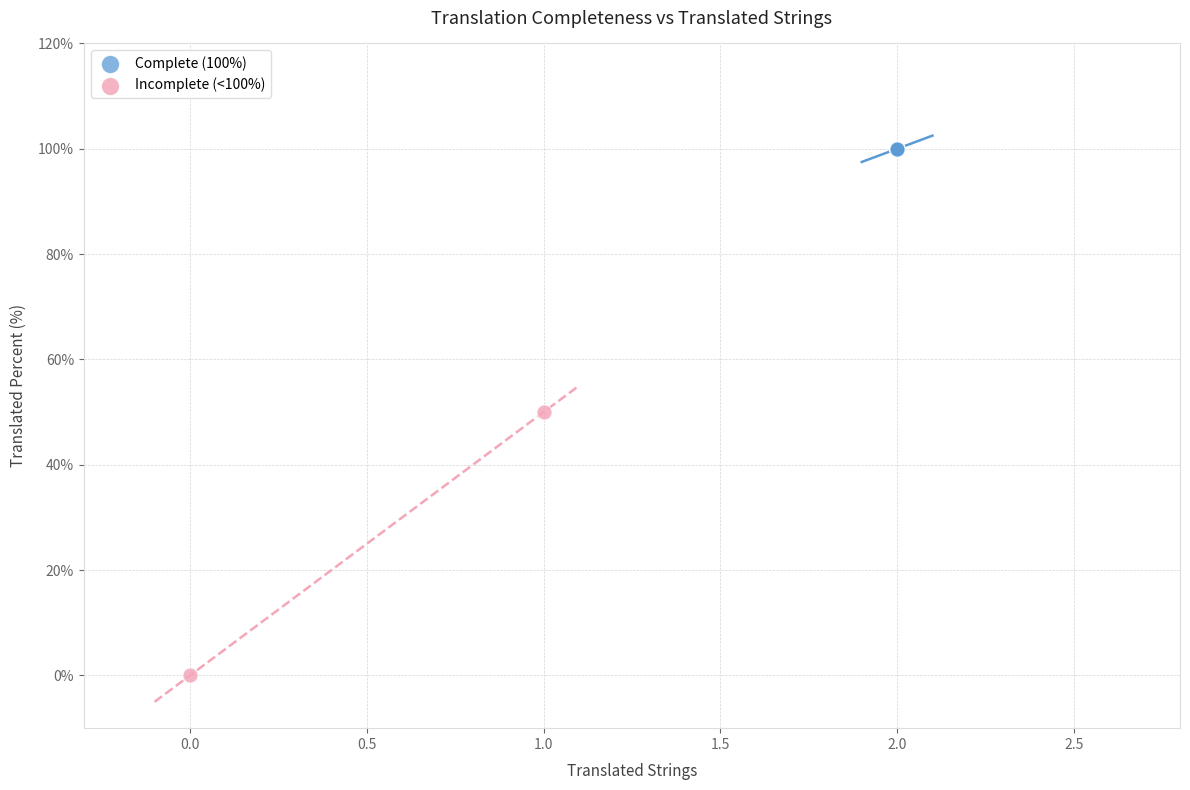

Which series contains the lowest Y value?

Incomplete (<100%)